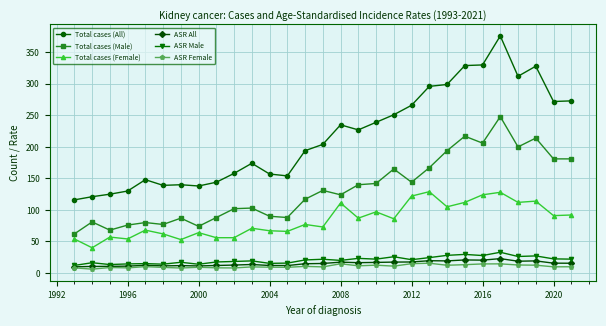

At how many categories does at least one series exceed 307?

5